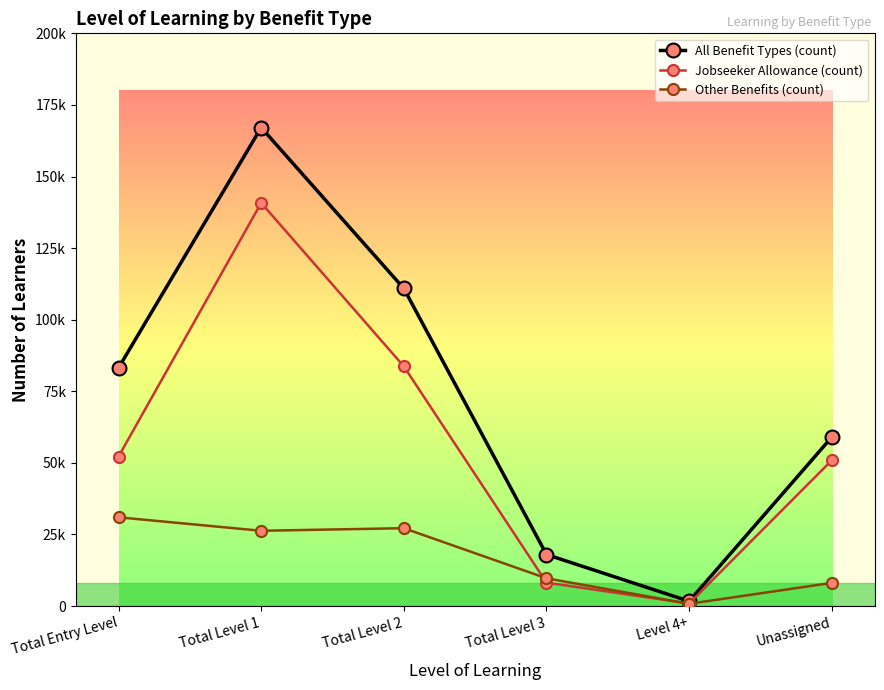

Reading right to left, transcribe all the data shown in this chart.

All Benefit Types (count): 59000	1700	18000	110900	167100	83200
Jobseeker Allowance (count): 50900	900	8200	83700	140800	52200
Other Benefits (count): 8100	800	9700	27200	26300	31000